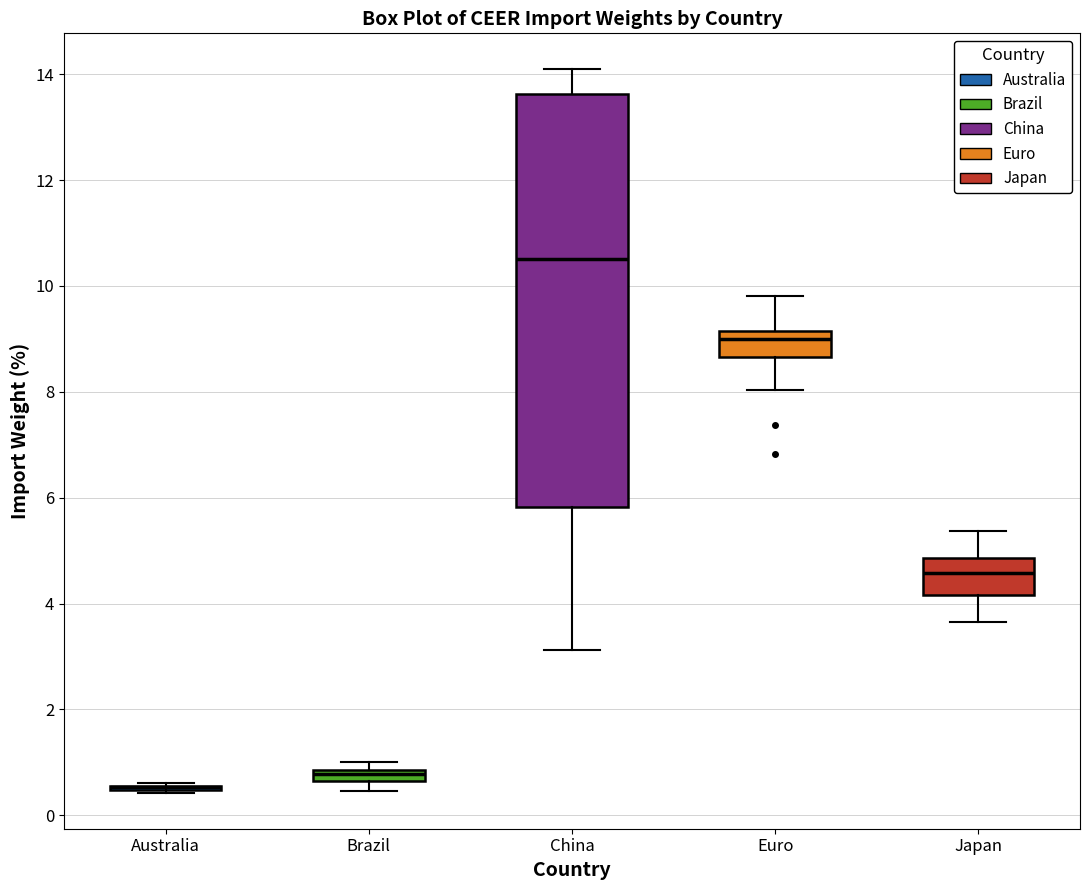

Comparing the boxes themselves (not the whiskers), which one is the tallest?

China